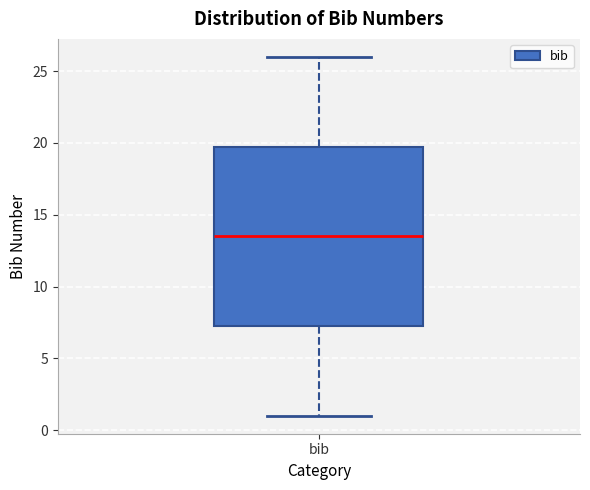

Transcribe this box plot: give where the median line is, the range the box spans, and where the two whiskers end, as read against the y-axis. The values are not printed on the chart, so give them approximately, as read against the axis.

median 13.5, box 7.5 to 20.0, whiskers 1.0 to 26.0